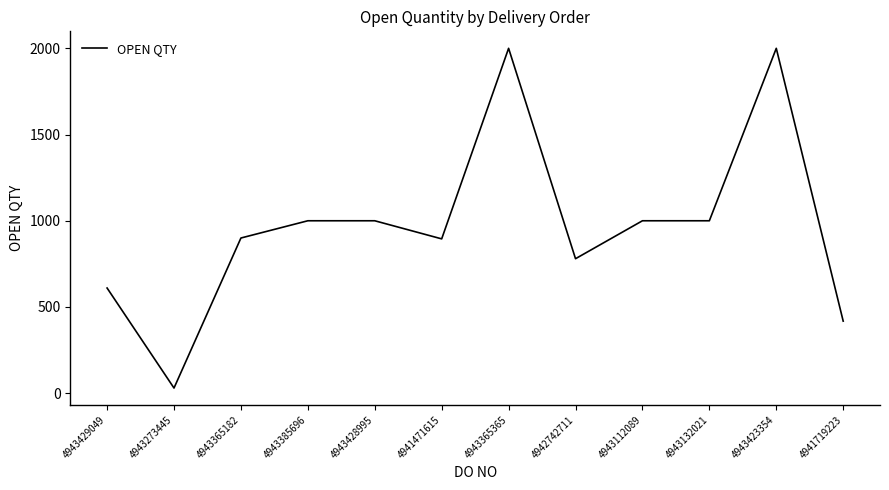

Does the chart have visible grid lines?

No